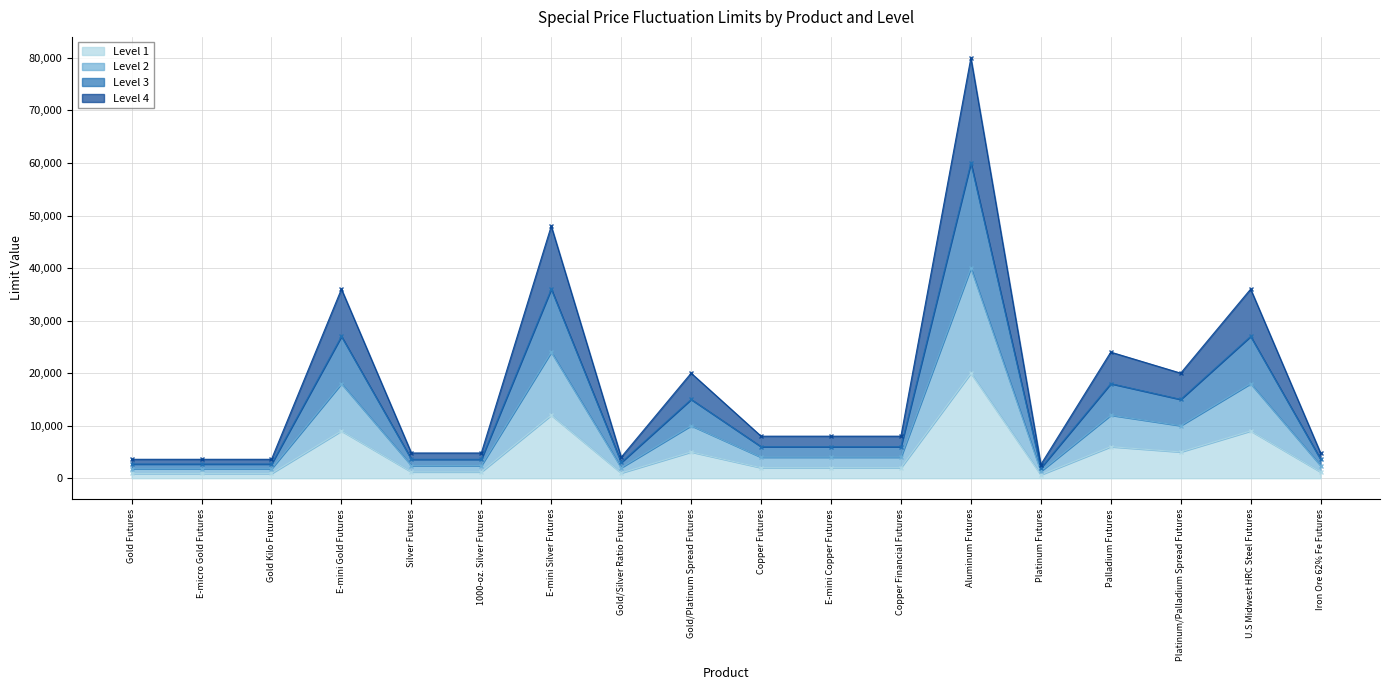

What is the sum of the Level 1 values at E-mini Copper Futures and E-micro Gold Futures?

2900